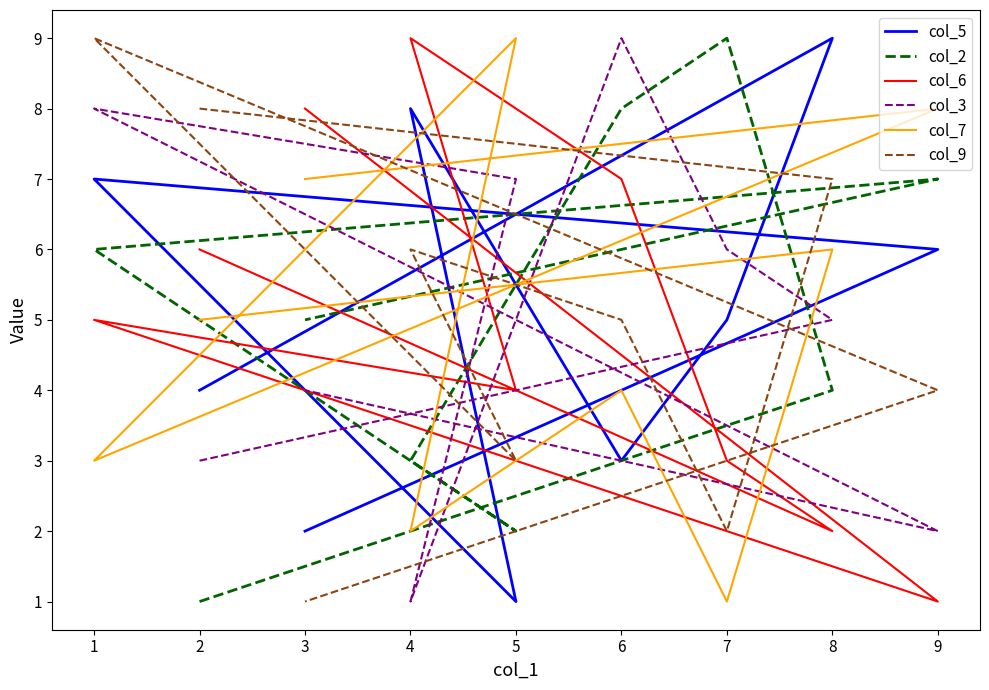

What is the average value of the col_7 series?

5